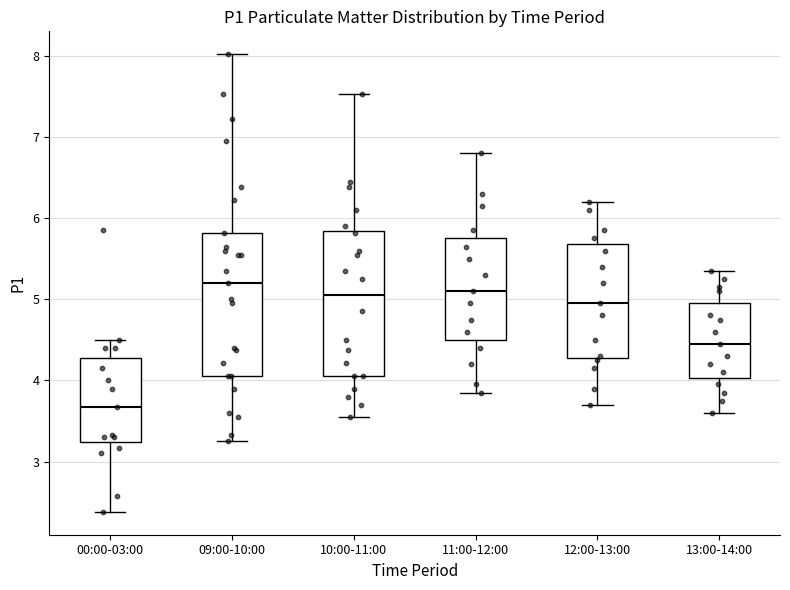

Reading left to right, read every box against the y-axis: the position of its median line, the range the box covers, and the ends of its whiskers. The values are not printed on the chart, so give them approximately, as read against the axis.

00:00-03:00: median 3.7, box 3.2 to 4.3, whiskers 2.4 to 4.5
09:00-10:00: median 5.2, box 4.1 to 5.8, whiskers 3.3 to 8.0
10:00-11:00: median 5.1, box 4.1 to 5.8, whiskers 3.6 to 7.5
11:00-12:00: median 5.1, box 4.5 to 5.8, whiskers 3.9 to 6.8
12:00-13:00: median 5.0, box 4.3 to 5.7, whiskers 3.7 to 6.2
13:00-14:00: median 4.5, box 4.0 to 5.0, whiskers 3.6 to 5.4